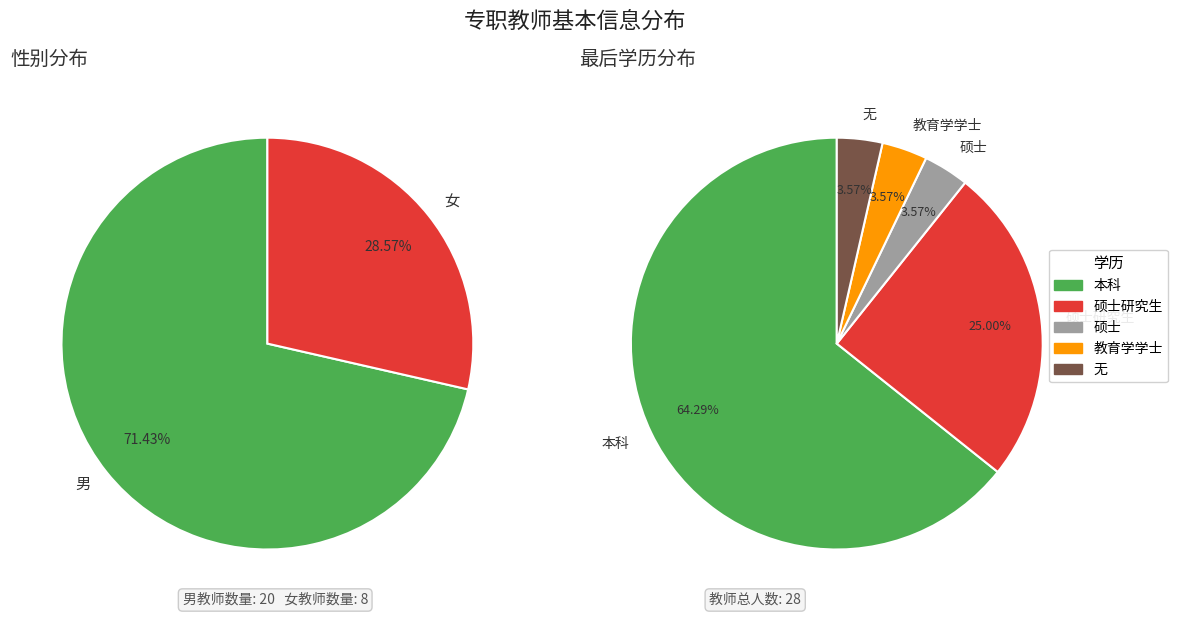

What is the change in value from 男 to 女?

-12